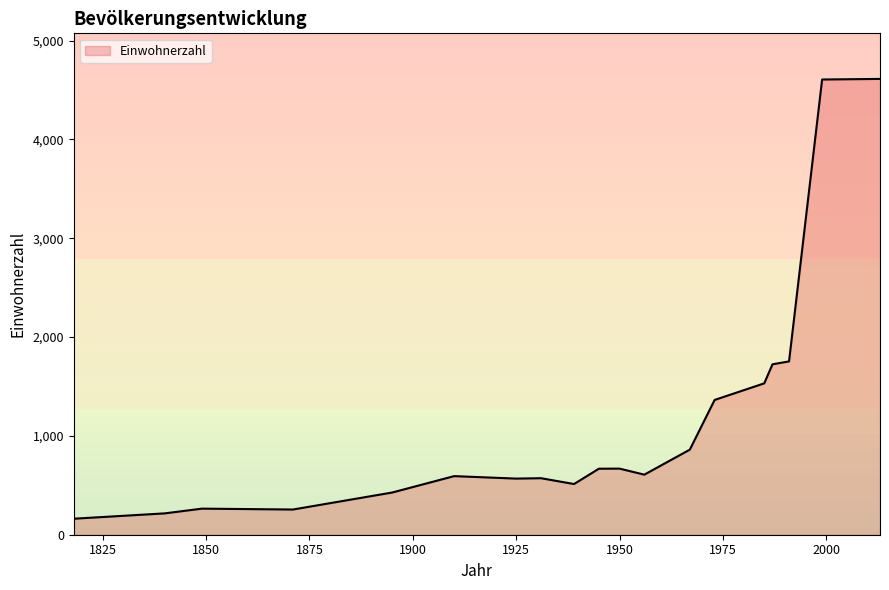

What is the difference between the maximum and minimum values?

4451